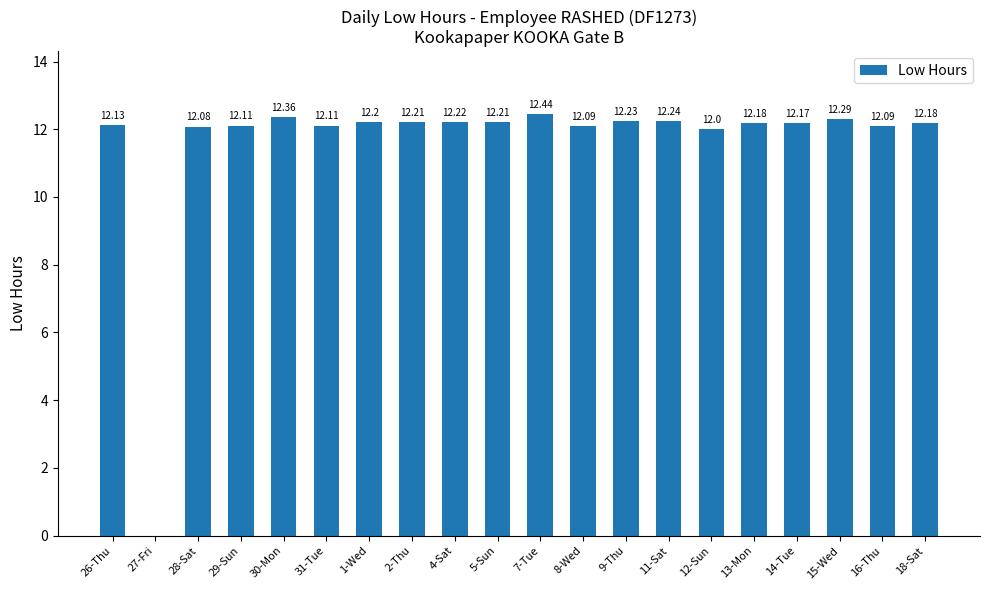

The chart shows a value of 8.0 at 14-Tue. True or false?

False